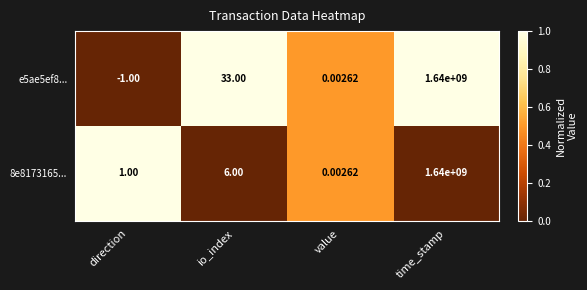

At which label does 8e8173165... reach its peak?

time_stamp